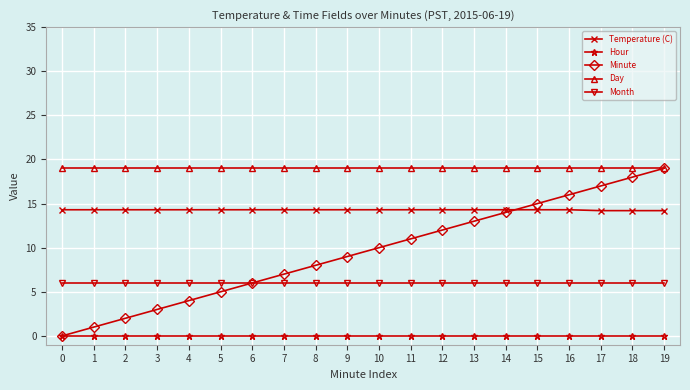

True or false: Temperature (C) and Month intersect in this chart.

False